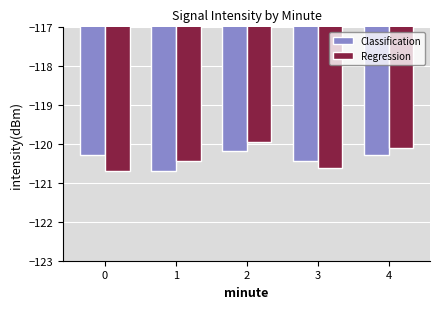

What is the difference between the highest and lowest values at 3?

0.2